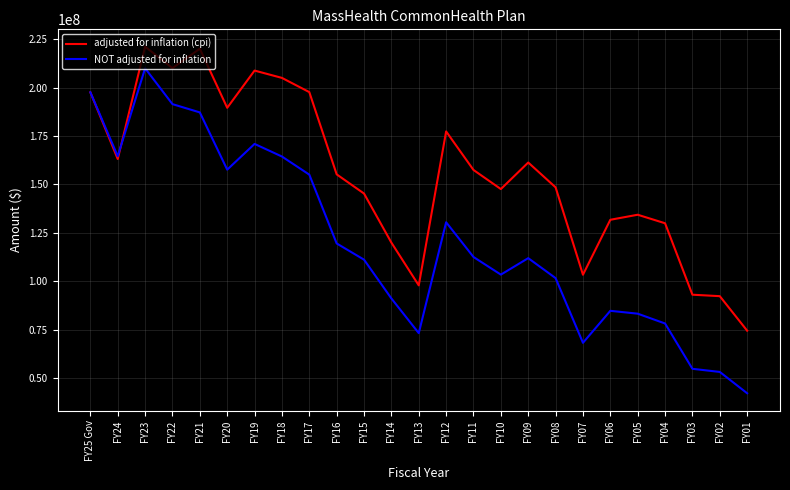

In NOT adjusted for inflation, how many points are higher than both neighbors (excluding endpoints)?

5